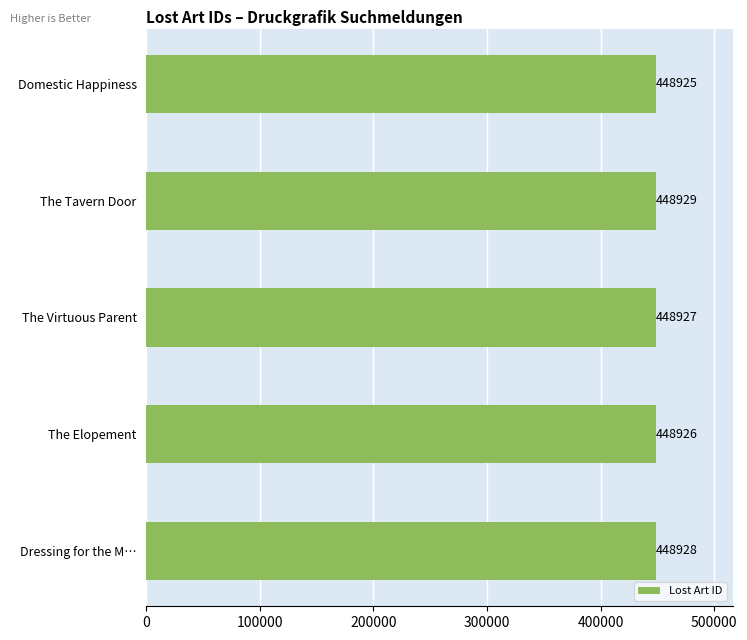

What is the difference between the second highest and minimum values?

3